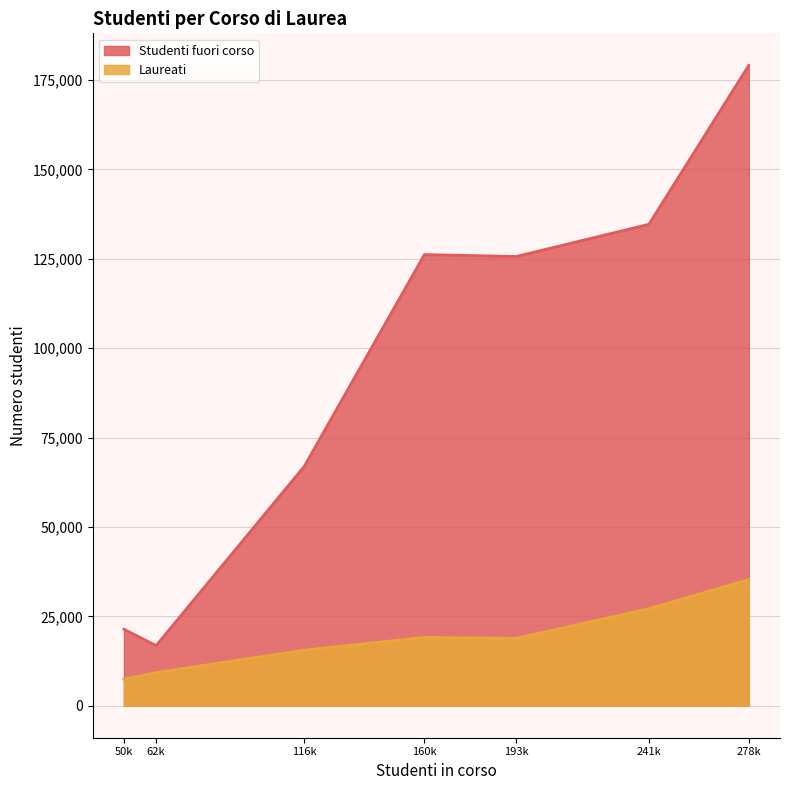

Is the value of Studenti fuori corso at 193k greater than the value of Laureati at 278k?

Yes